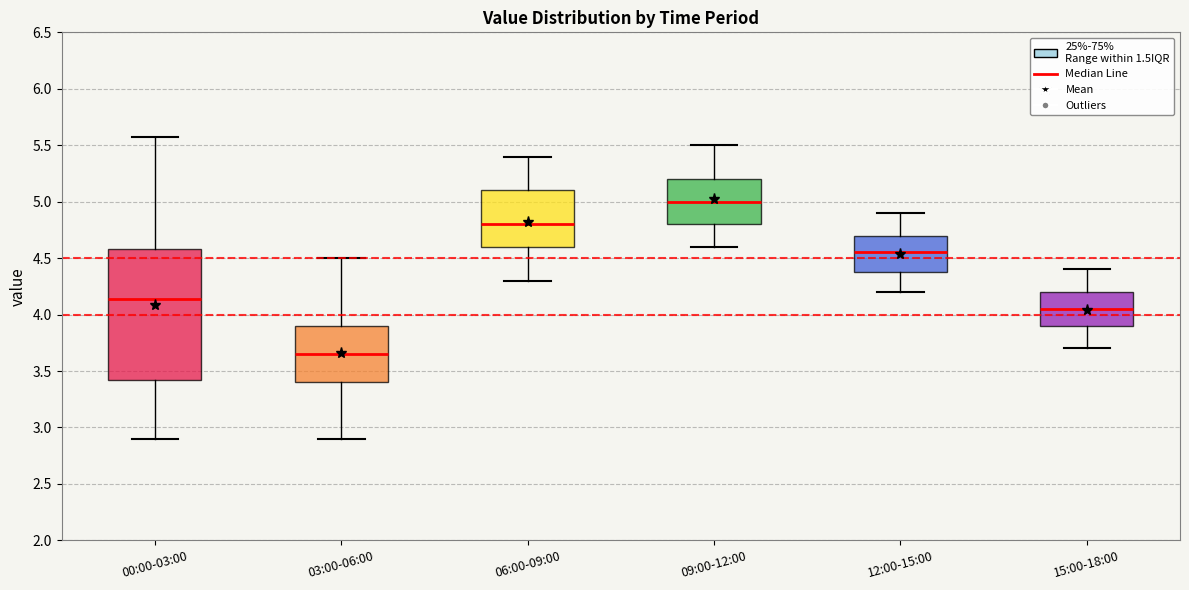

Which box has the highest median line?

09:00-12:00